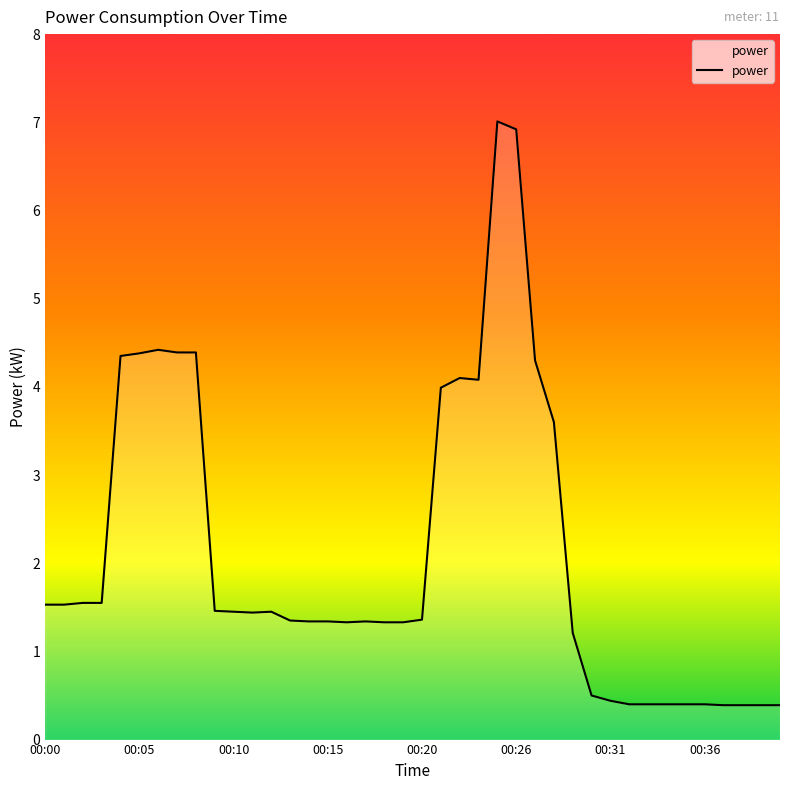

What is the maximum value shown in the chart?

7.0